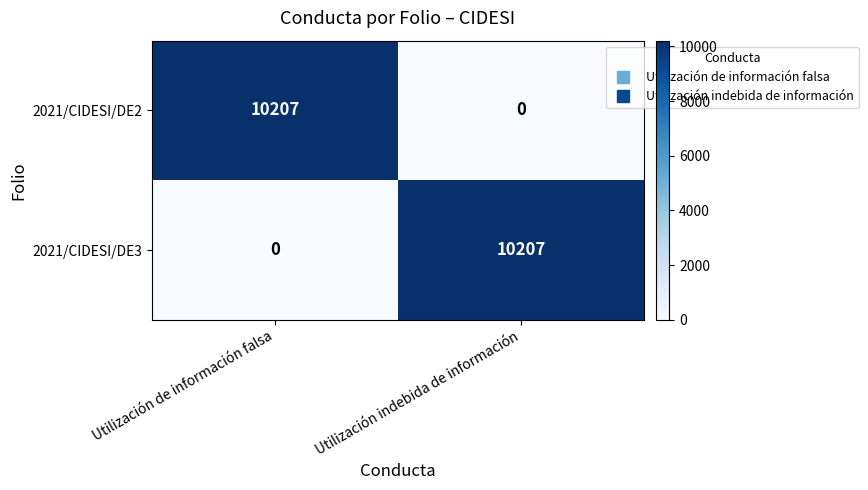

True or false: 2021/CIDESI/DE3 has a value of 0 at Utilización de información falsa.

True